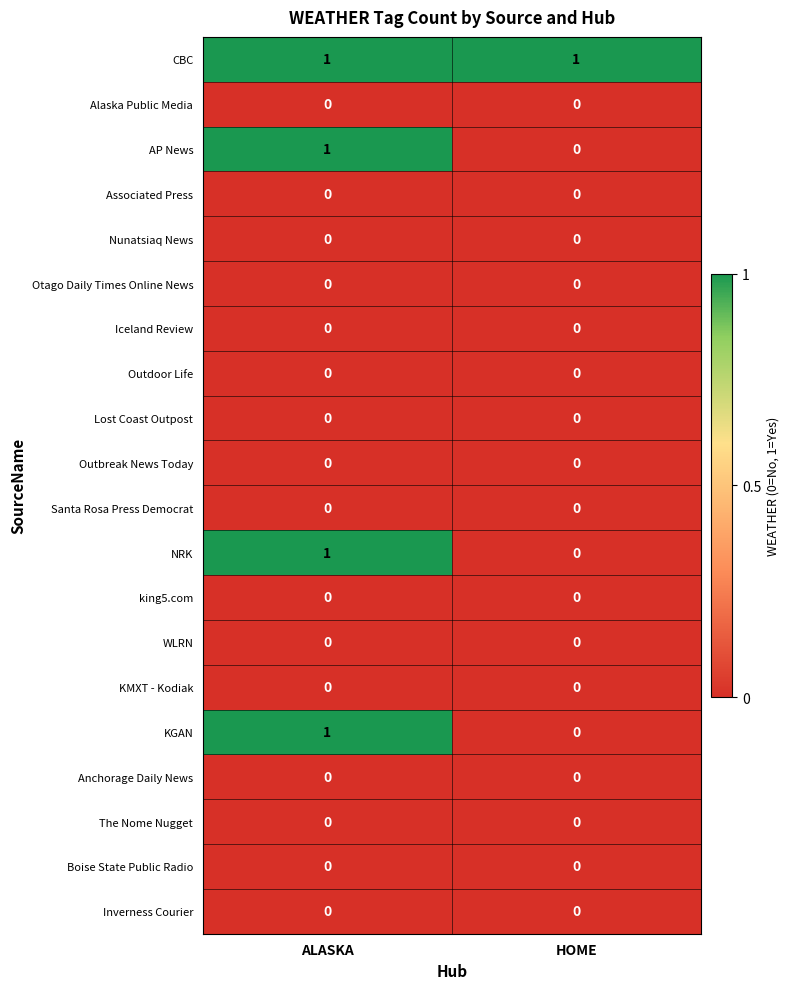

The AP News series shows 1 at ALASKA. True or false?

True